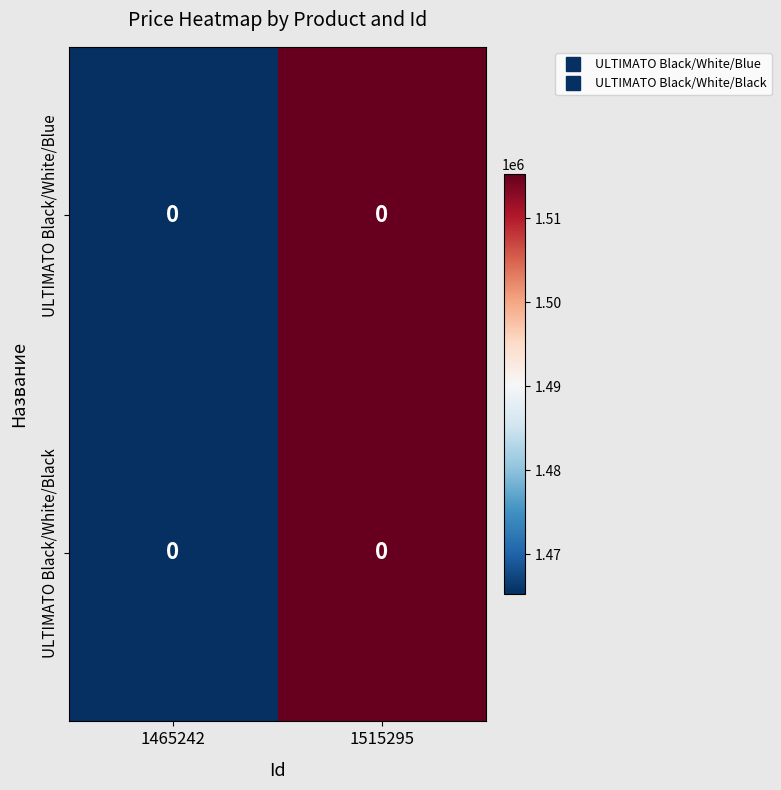

The ULTIMATO Black/White/Blue series shows 1465242 at 1465242. True or false?

True